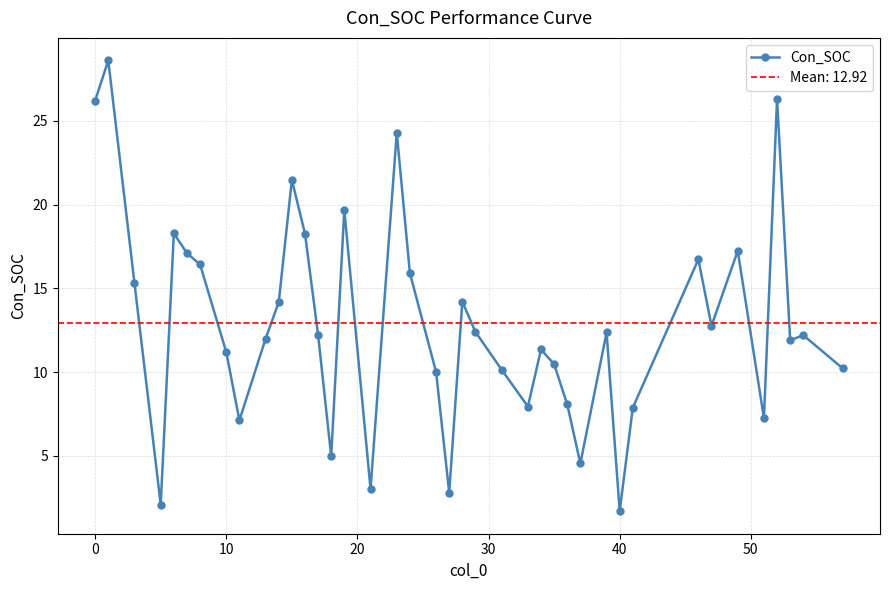

The value of Con_SOC at 40 is 1.7. True or false?

True